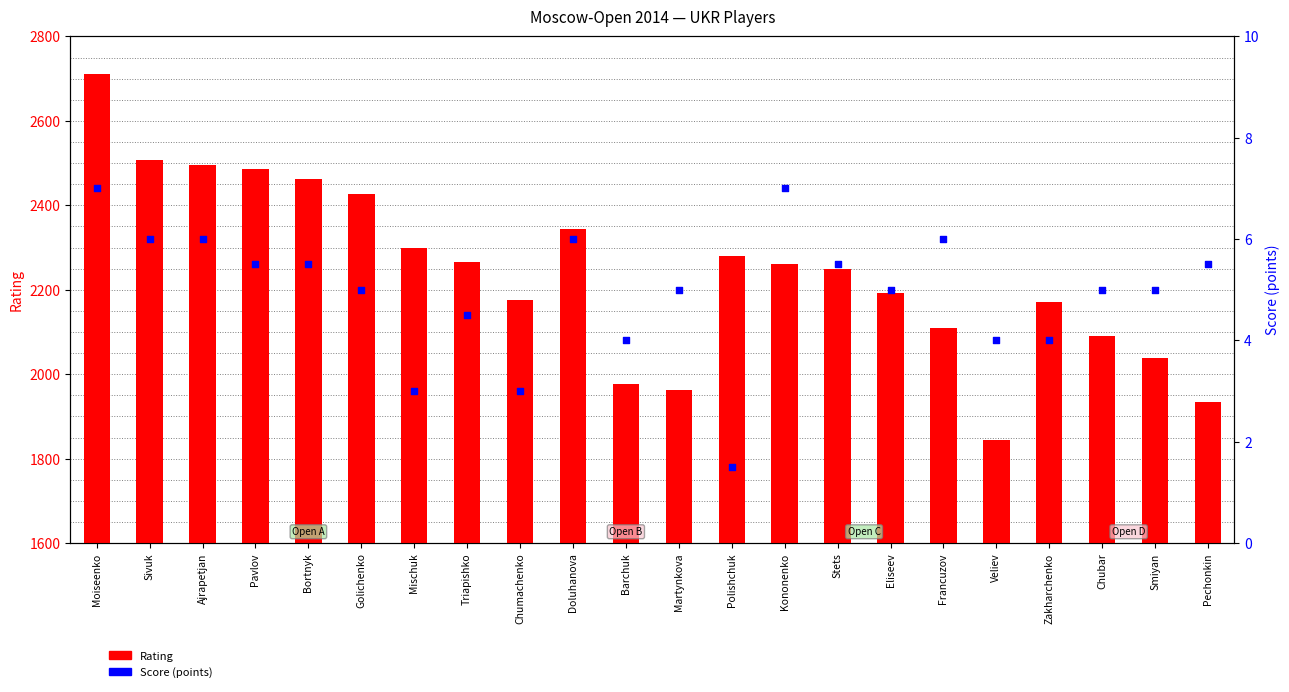

Which series reaches the minimum Y coordinate?

Score